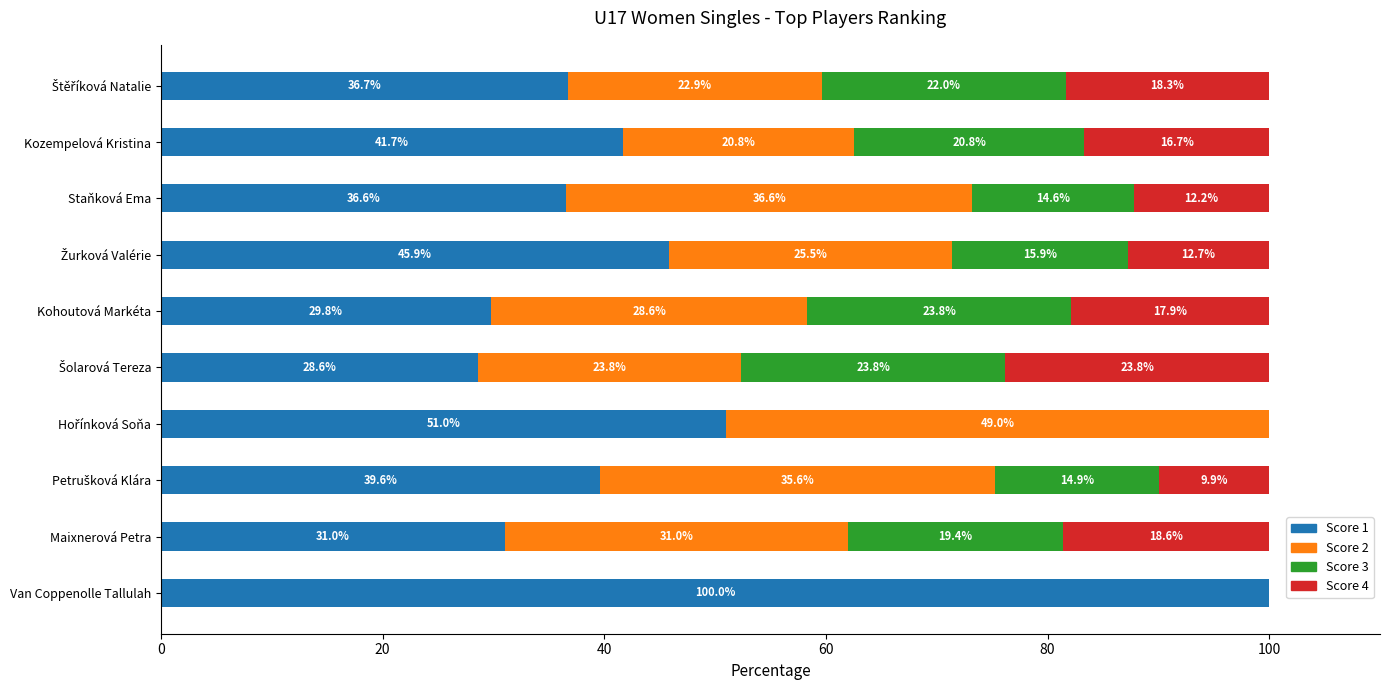

The value of Score 1 at Maixnerová Petra is 31.0. True or false?

True